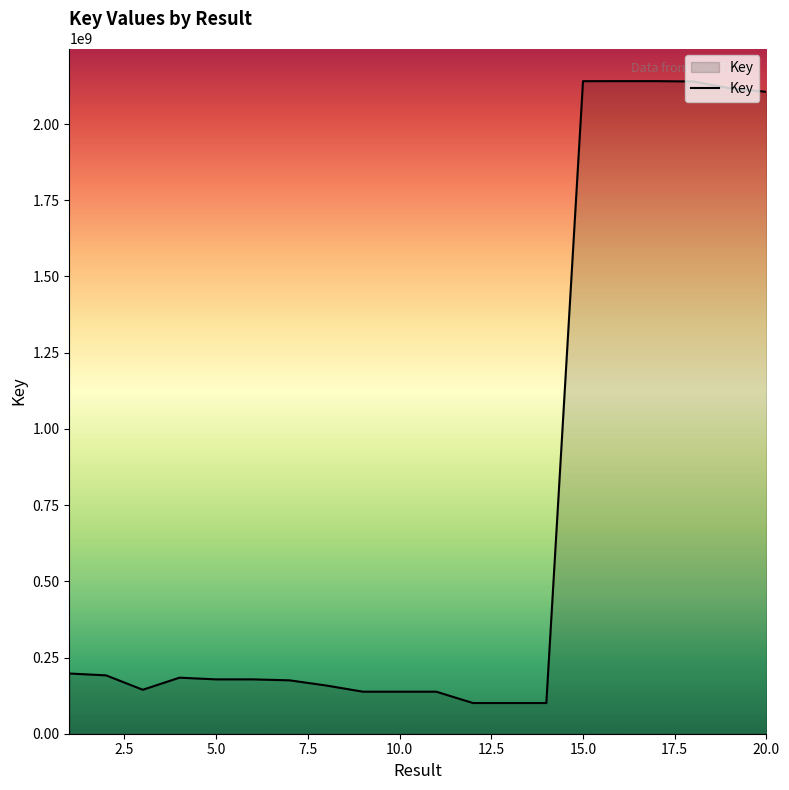

What is the maximum value shown in the chart?

2140836150